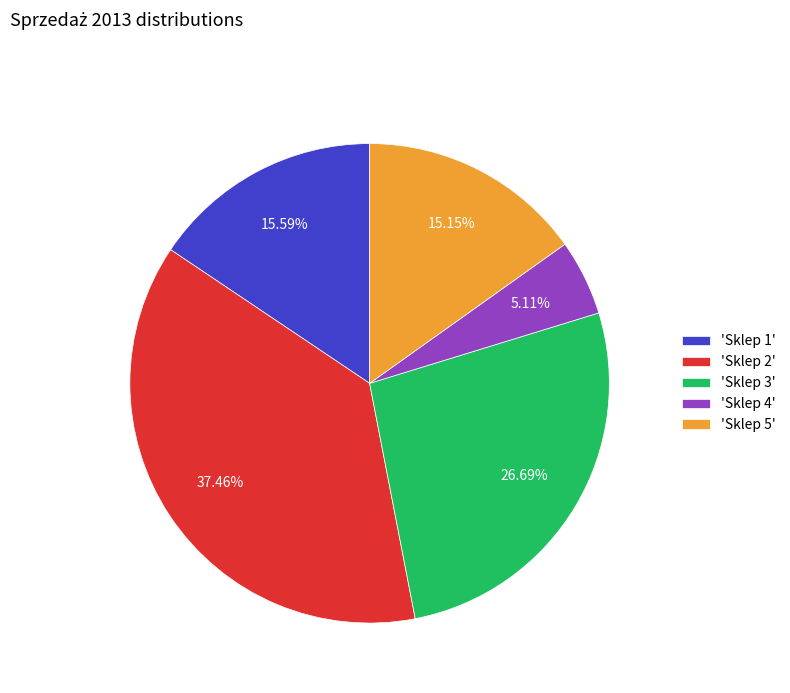

Is the sum of 'Sklep 5' and 'Sklep 1' greater than half?

No